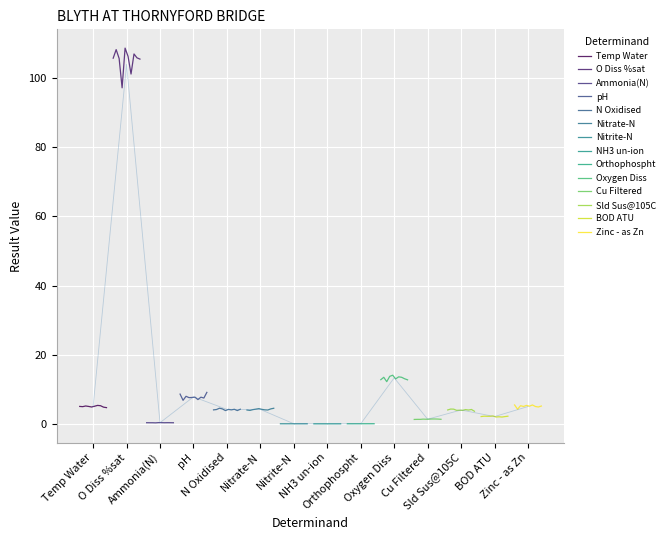

Reading left to right, extract all data points from this chart.

Temp Water=5.0	O Diss %sat=104.0	Ammonia(N)=0.3	pH=7.8	N Oxidised=4.2	Nitrate-N=4.2	Nitrite-N=0.0	NH3 un-ion=0.0	Orthophospht=0.0	Oxygen Diss=13.3	Cu Filtered=1.3	Sld Sus@105C=4.0	BOD ATU=2.1	Zinc - as Zn=5.0